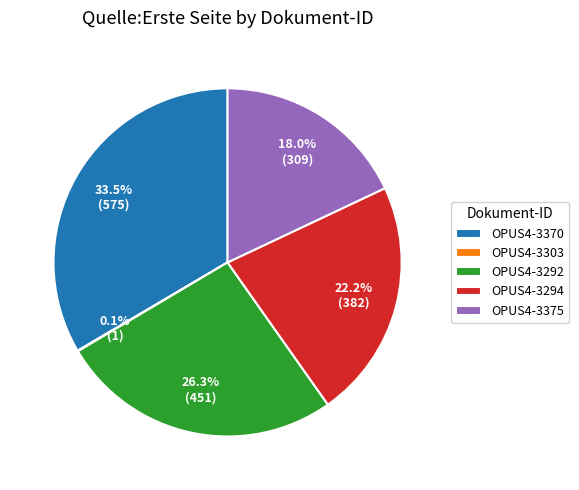

True or false: OPUS4-3370 accounts for 45% of the total.

False